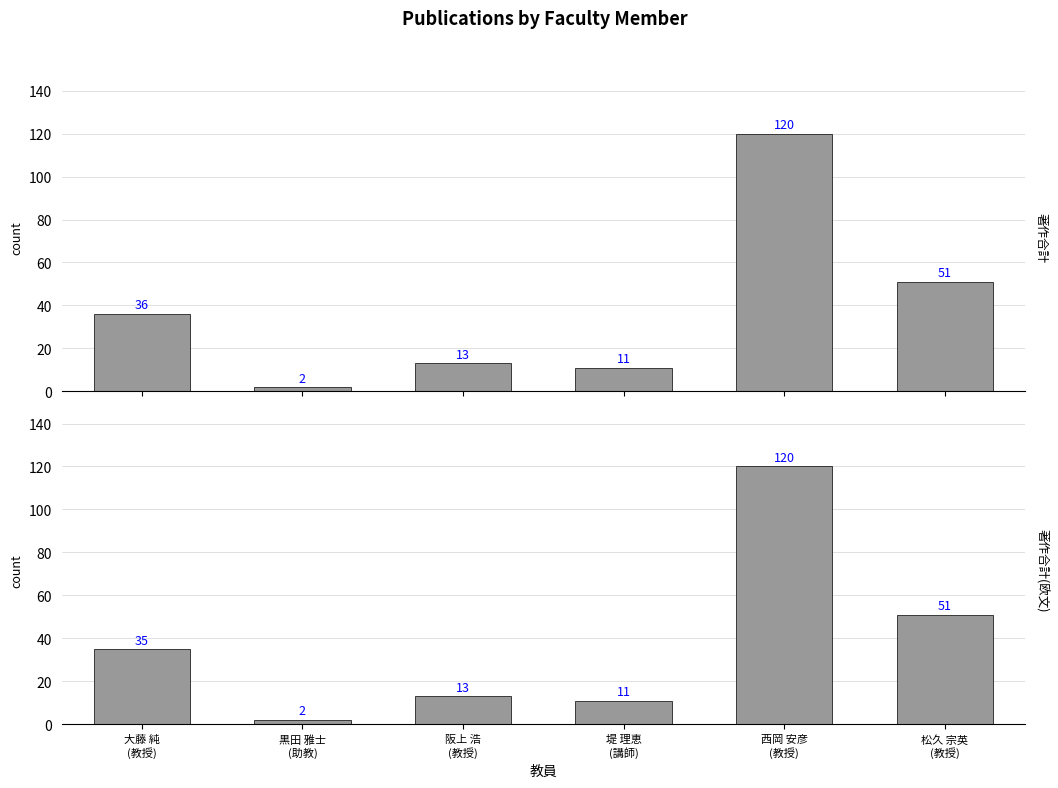

What are all the series names shown in the legend?

著作合計, 著作合計(欧文)